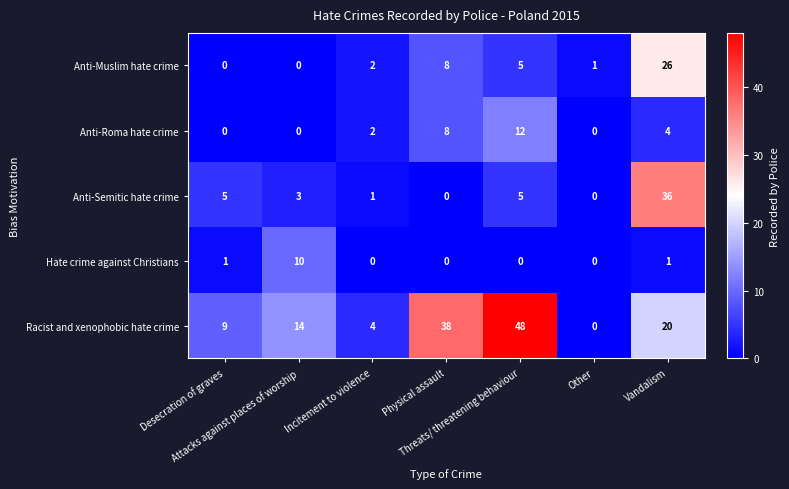

At how many categories does at least one series exceed 13?

4